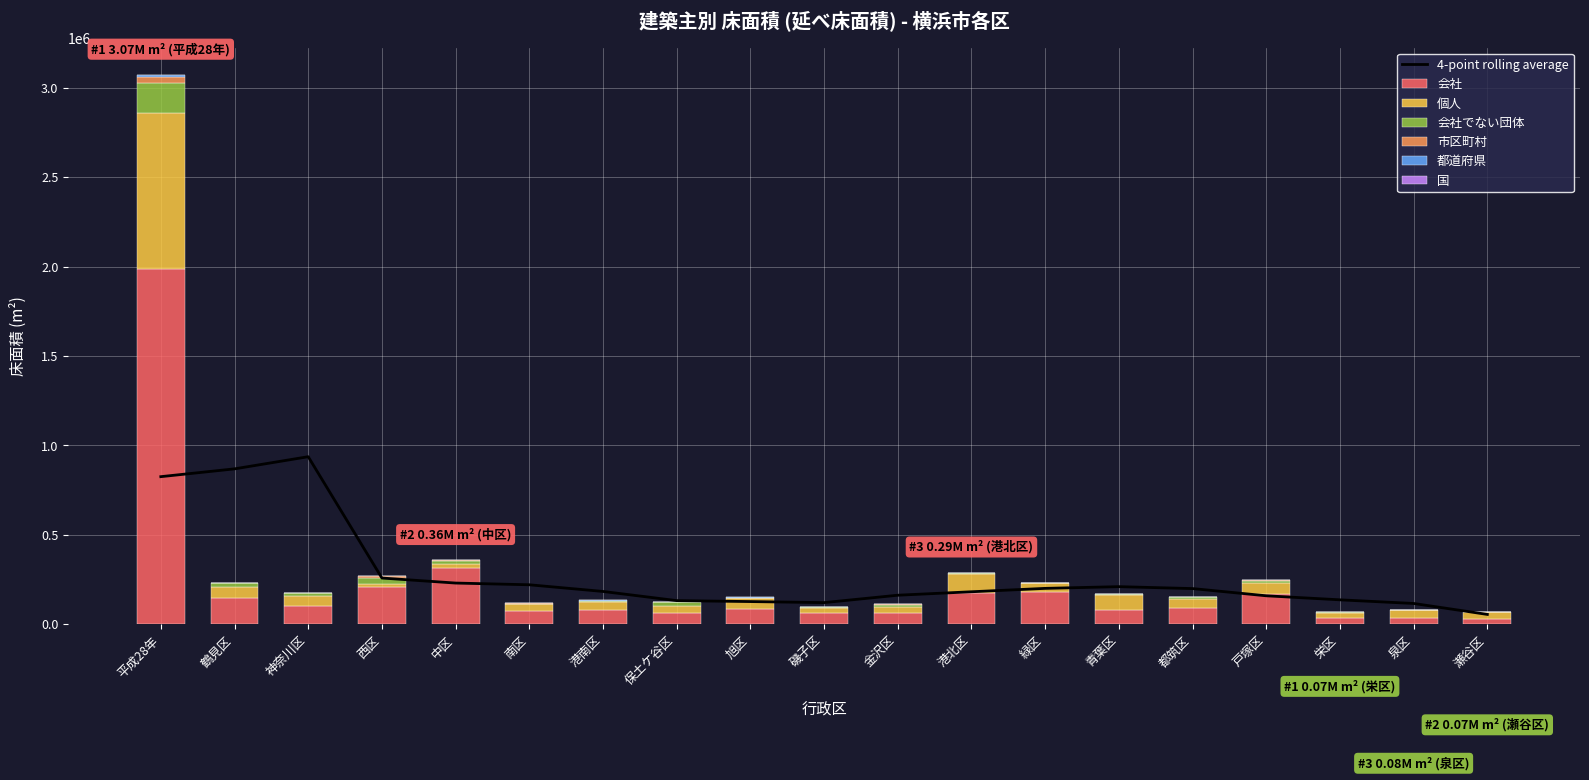

What is the sum of all 会社 values?

3976184